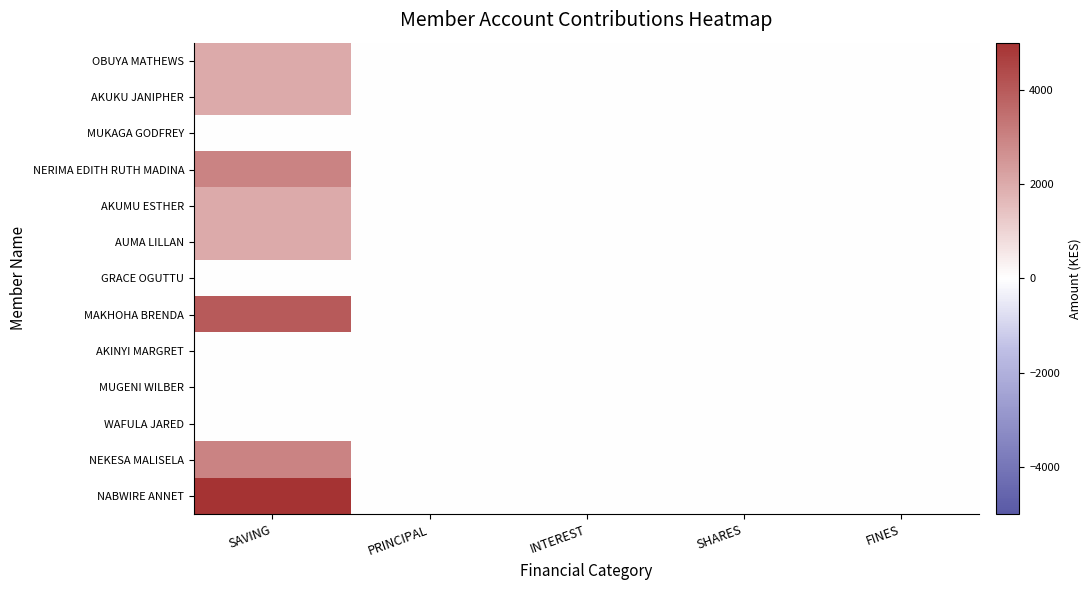

At which category is the sum across all series the highest?

SAVING